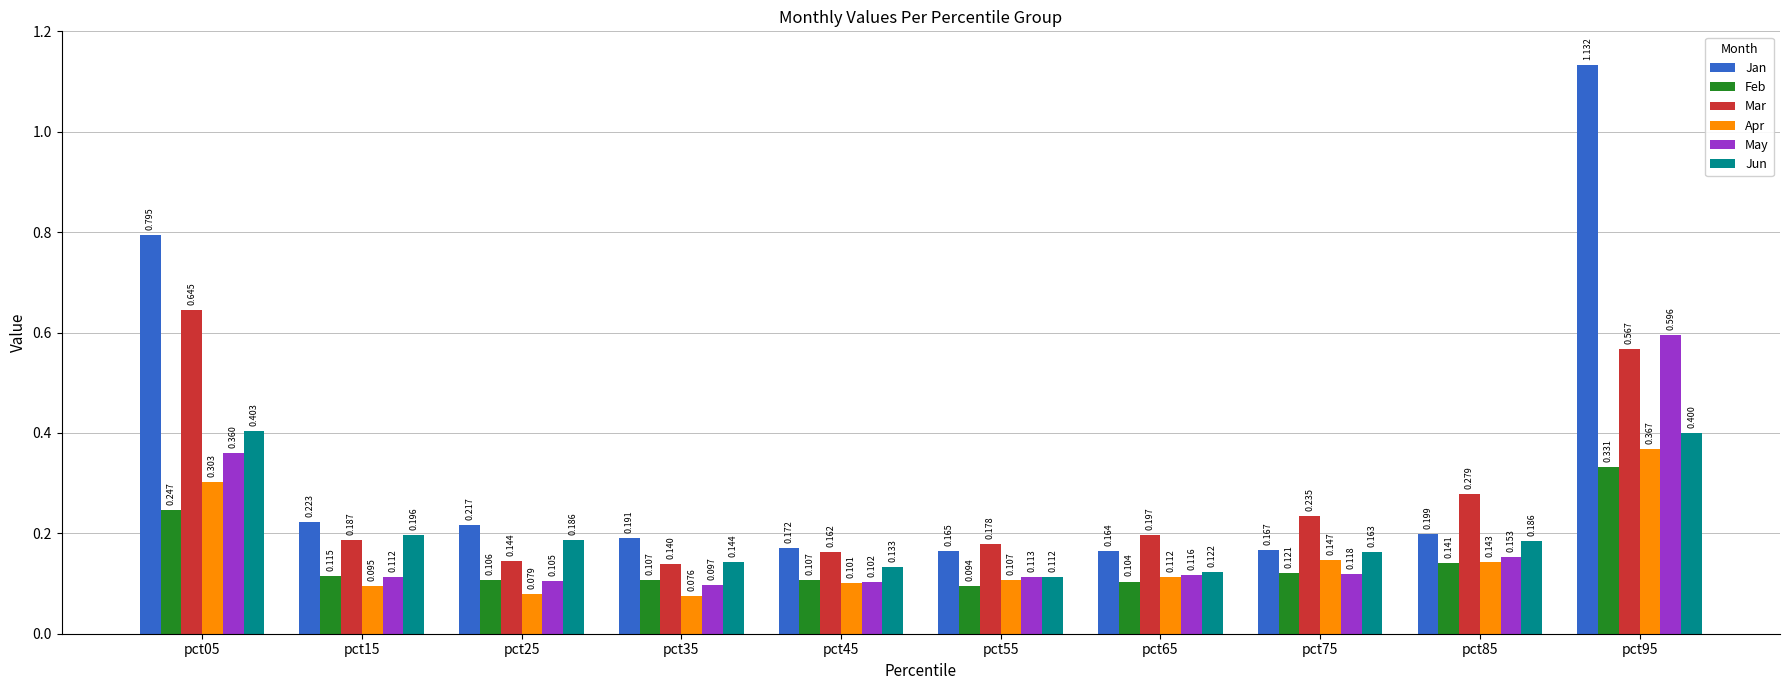

At how many categories does at least one series exceed 0?

10